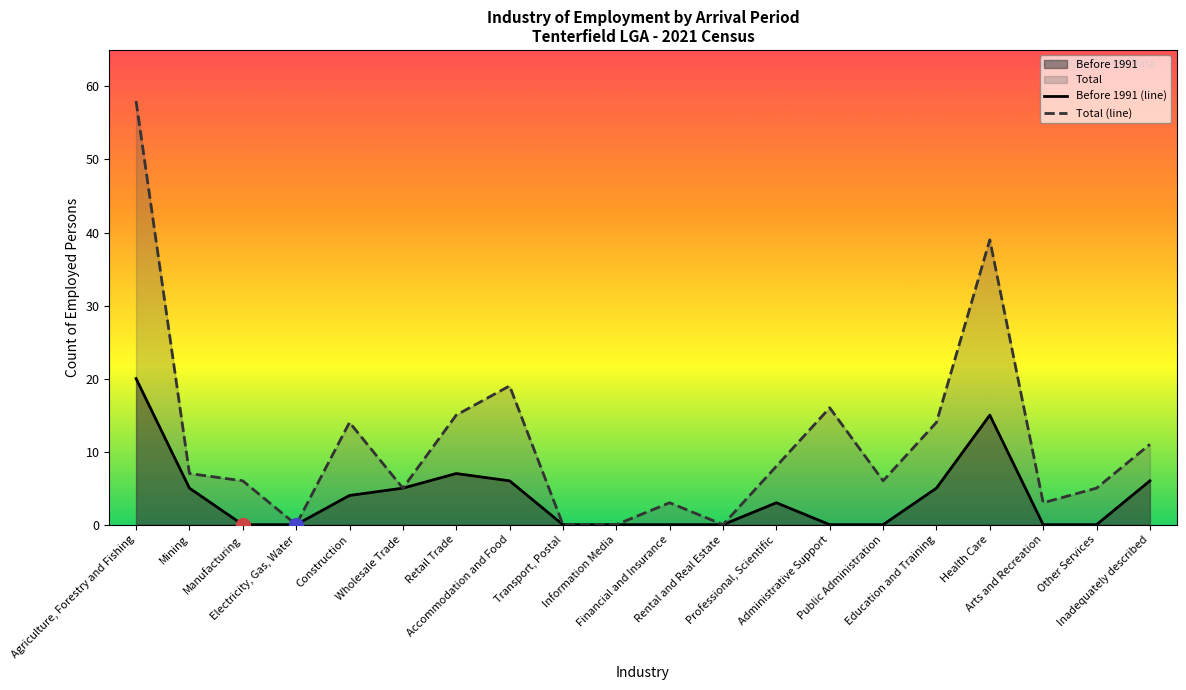

What position from the right is Mining?

19